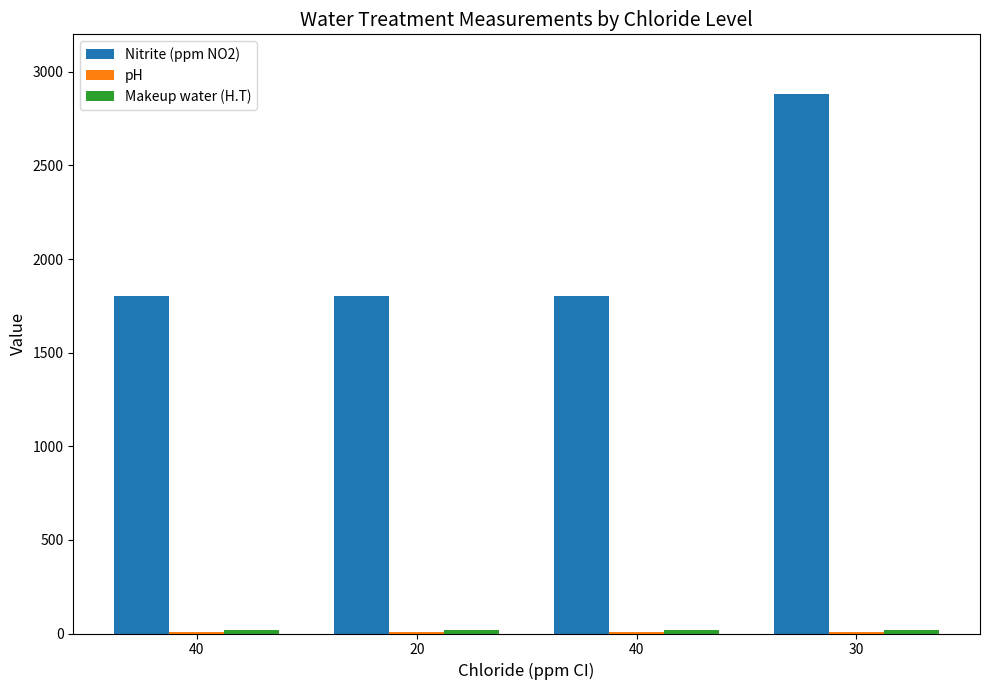

Are the bars grouped side by side (vs. stacked)?

Yes